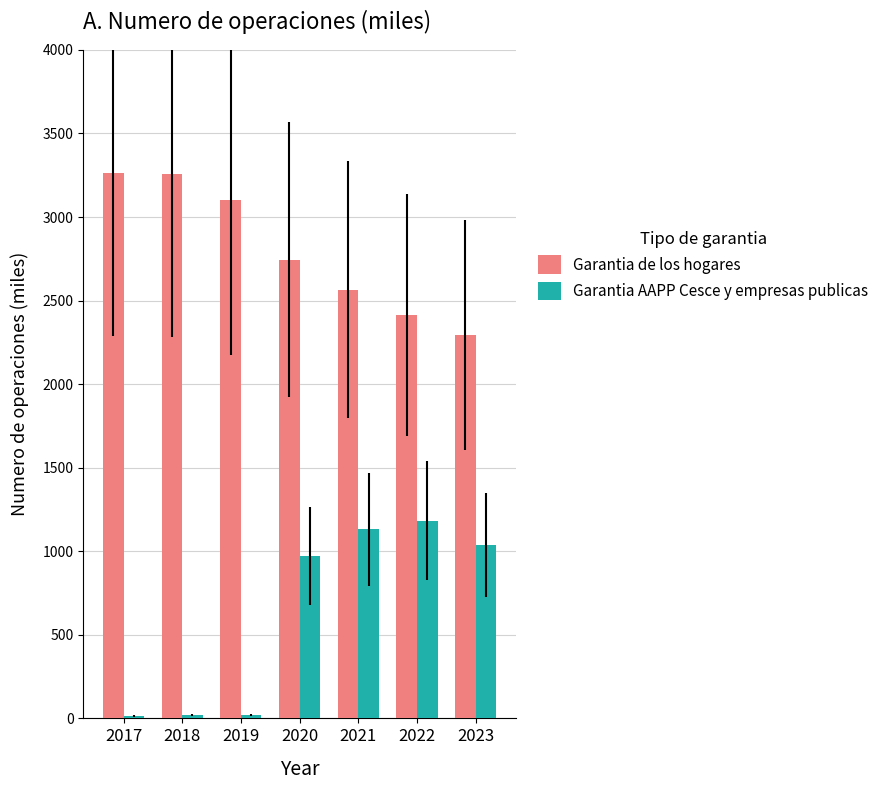

What value does the Garantia AAPP Cesce y empresas publicas series have at 2023?

1035.7